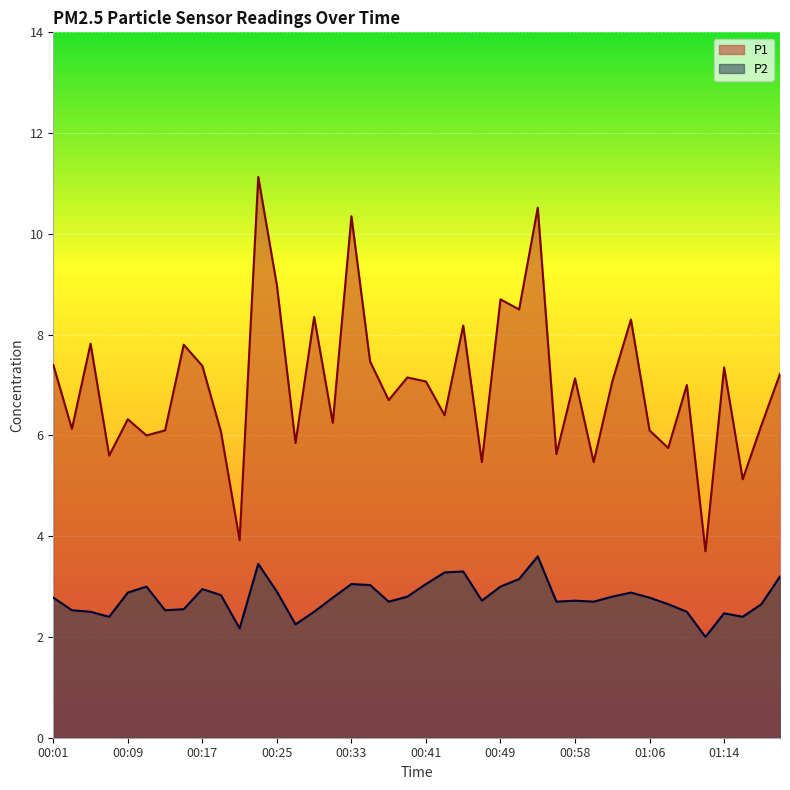

True or false: P2 and P1 intersect in this chart.

False